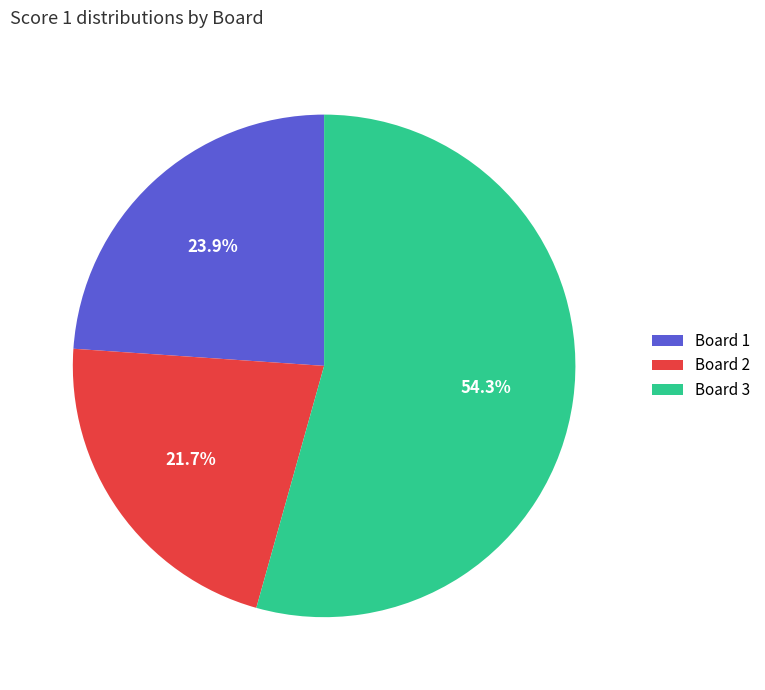

Approximately how many times larger is the value at Board 1 compared to Board 3?

0.4